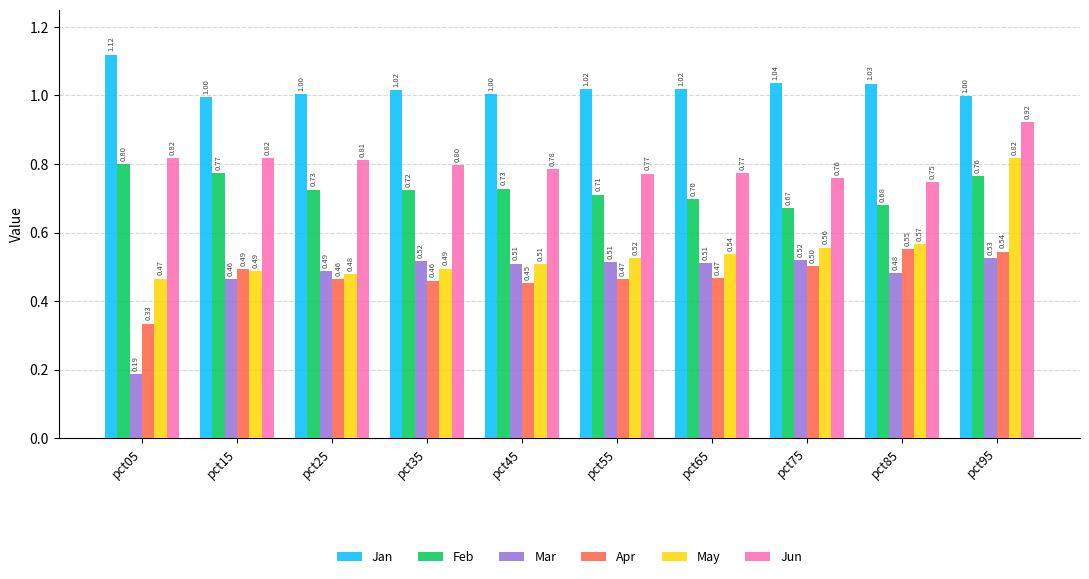

What is the sum of all Jun values?

8.0